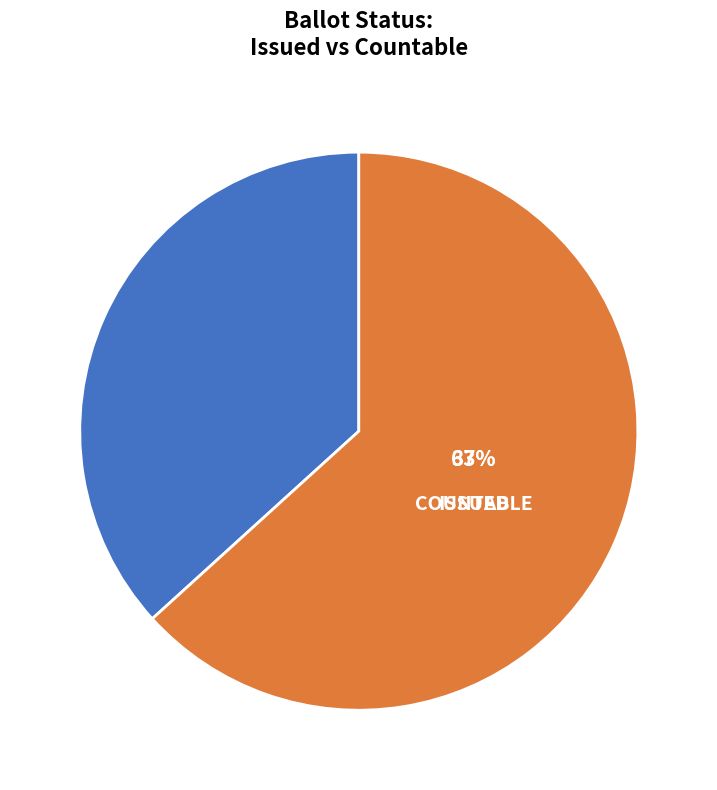

What percentage is NOT represented by ISSUED?

63.3%